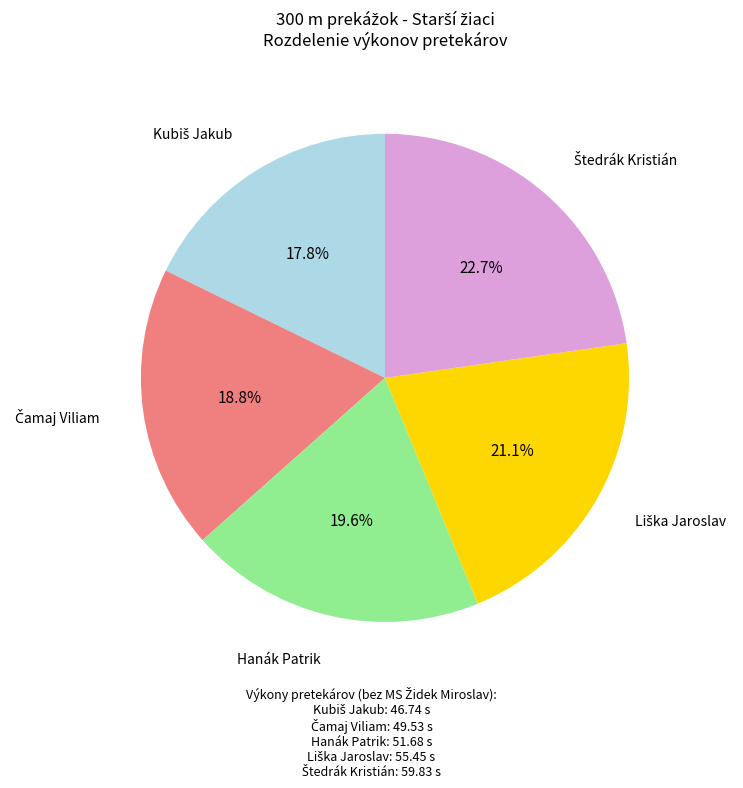

Is there a majority slice in this chart?

No